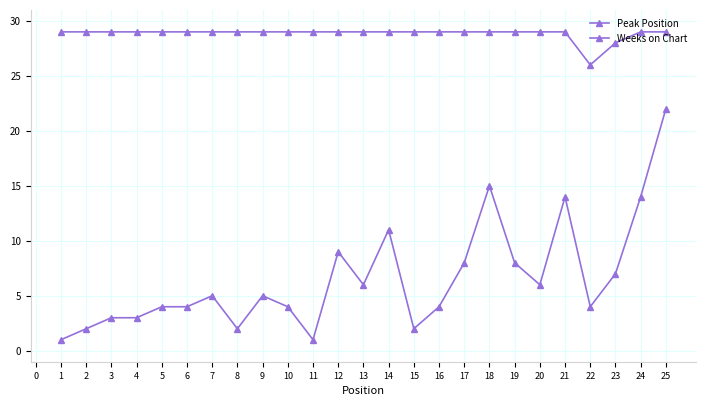

What is the value of the Peak Position point at the 22nd from the left?

4